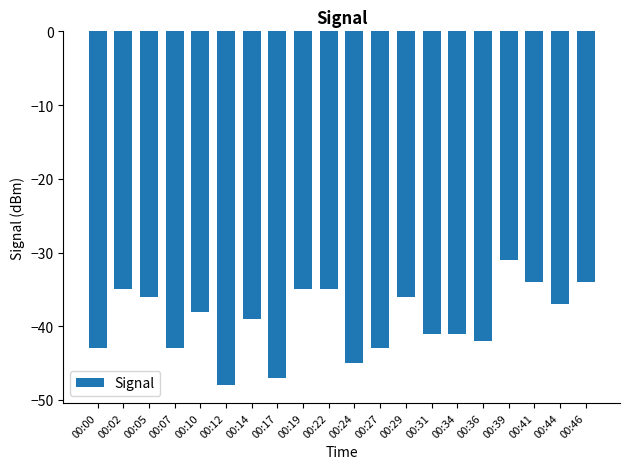

How many categories are shown in the chart?

20